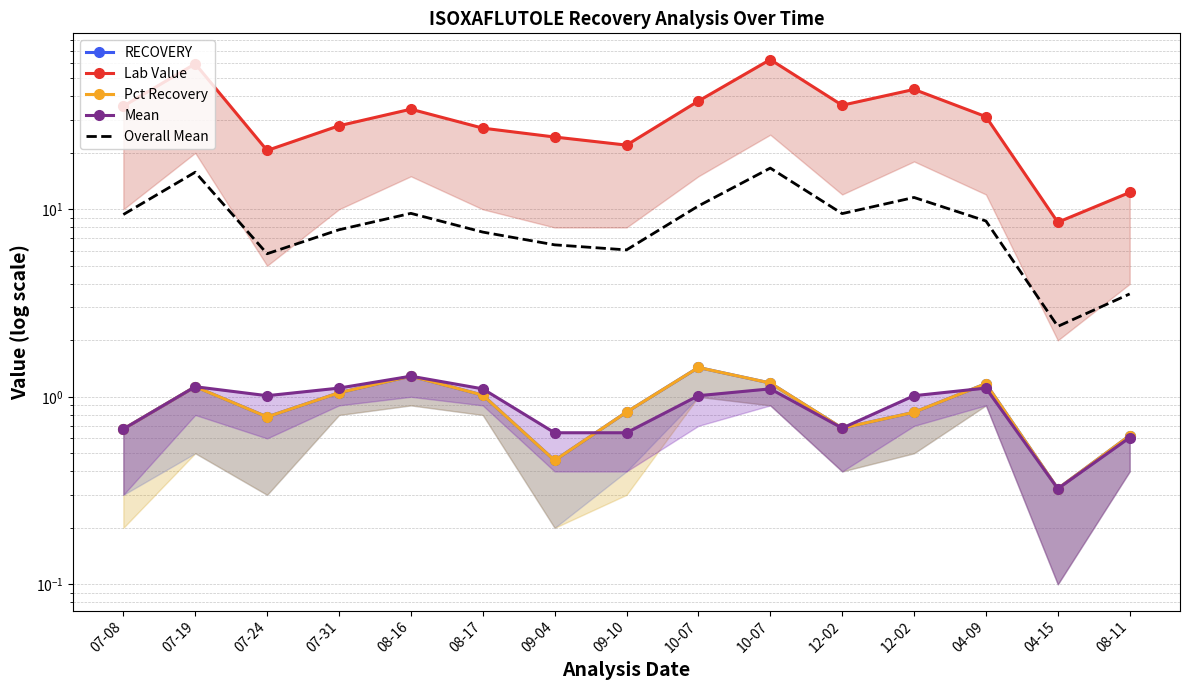

Where is the first local minimum for Mean?

07-24